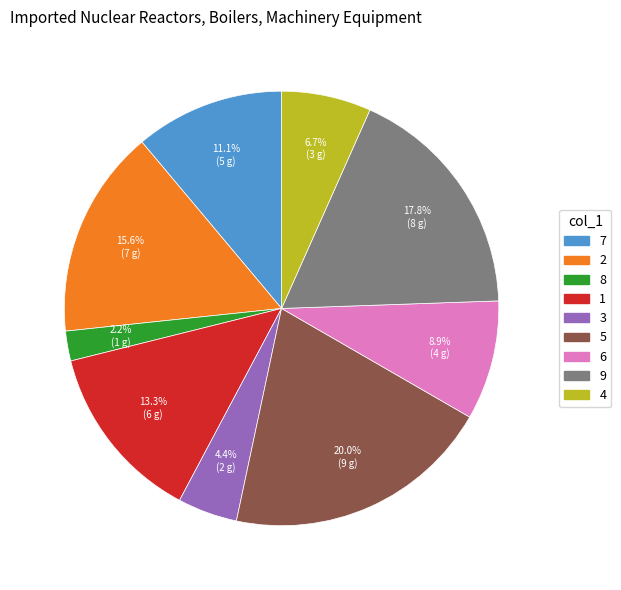

The 4 slice represents 13% of the pie. True or false?

False